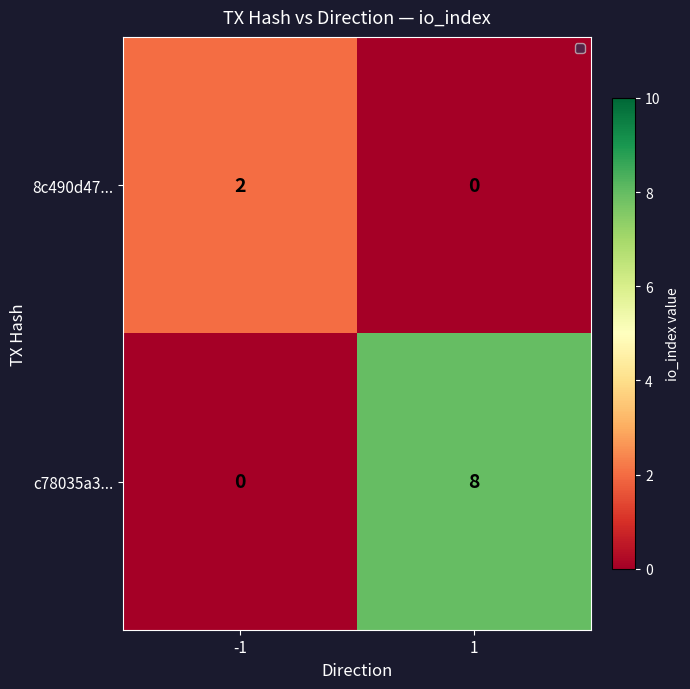

What is the maximum value shown in the chart?

8